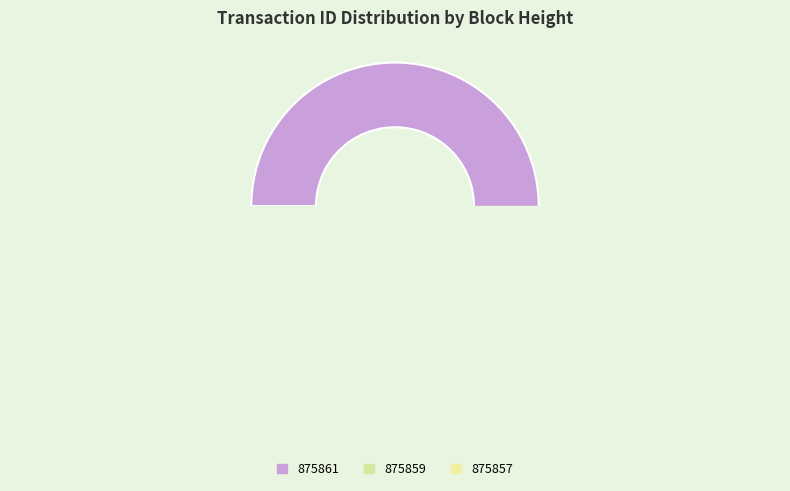

Between 875857 and 875861, which is larger?

875861